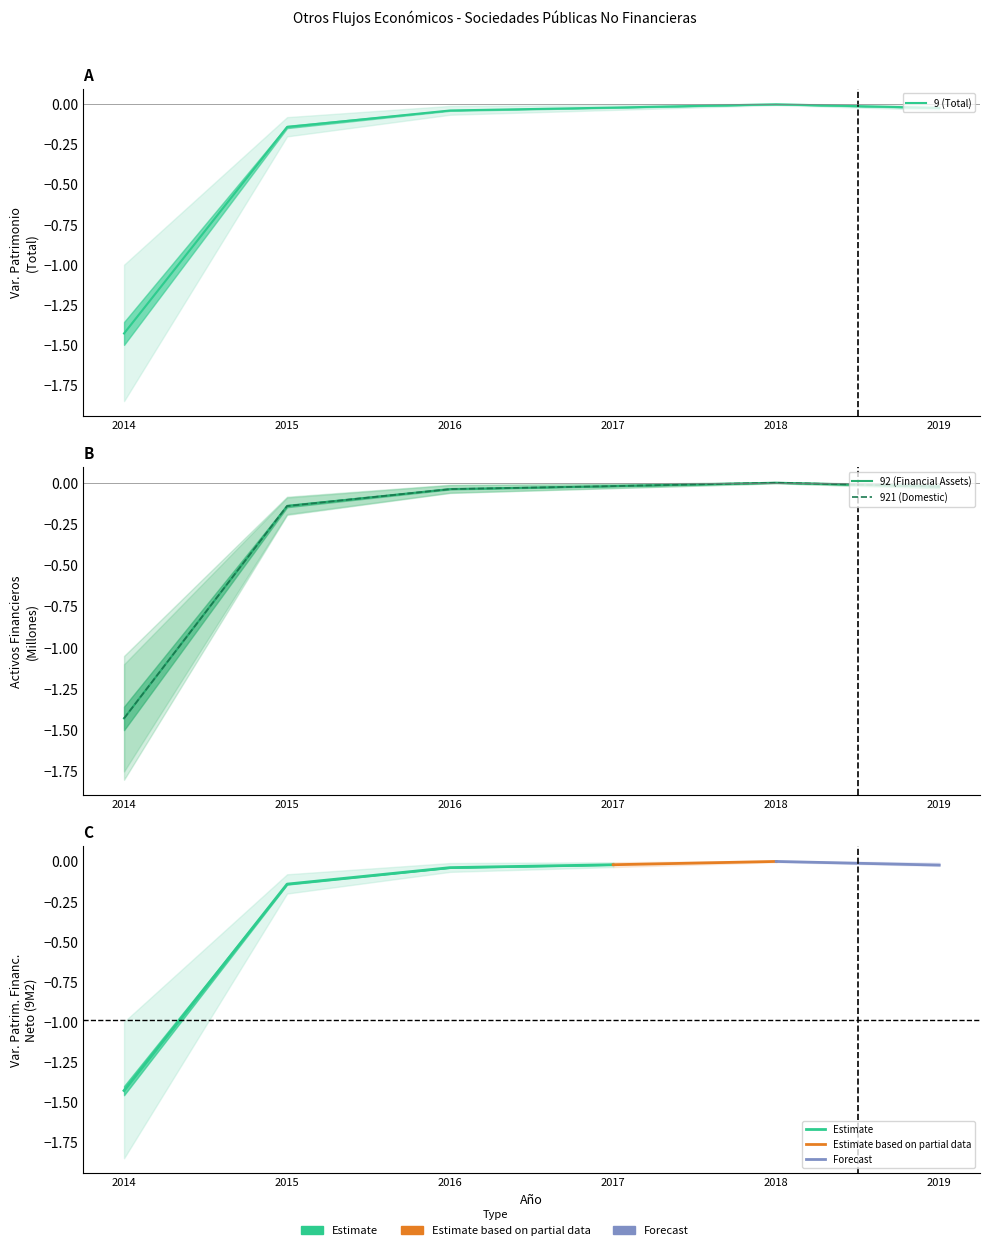

Reading right to left, transcribe all the data shown in this chart.

9 (Total): 2019=-0.0	2018=0.0	2017=-0.0	2016=-0.0	2015=-0.1	2014=-1.4
92 (Financial Assets): 2019=-0.0	2018=0.0	2017=-0.0	2016=-0.0	2015=-0.1	2014=-1.4
921 (Domestic): 2019=-0.0	2018=0.0	2017=-0.0	2016=-0.0	2015=-0.1	2014=-1.4